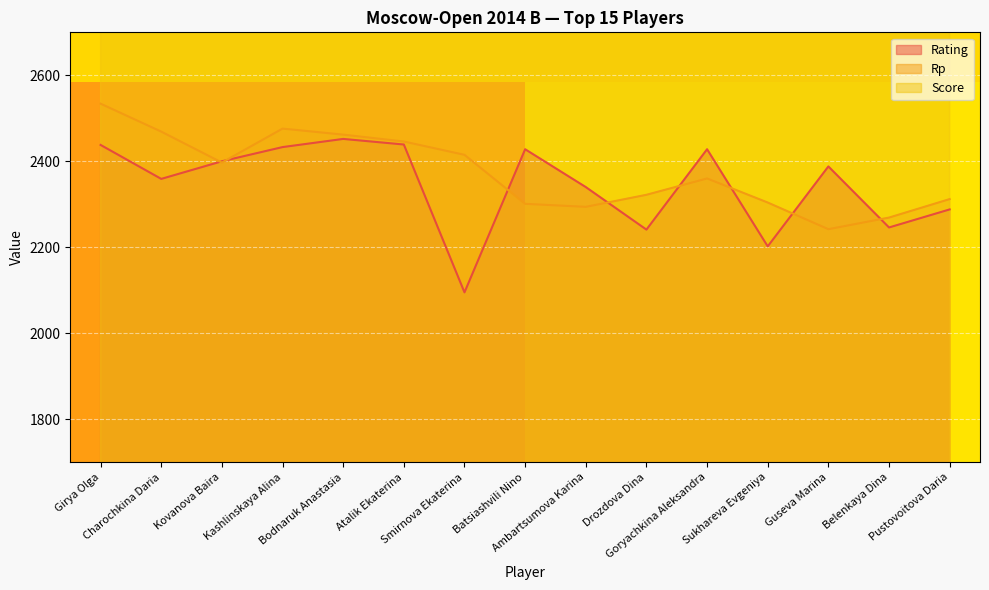

Rank the categories by Rating value from lowest to highest.

Smirnova Ekaterina, Sukhareva Evgeniya, Drozdova Dina, Belenkaya Dina, Pustovoitova Daria, Ambartsumova Karina, Charochkina Daria, Guseva Marina, Kovanova Baira, Batsiashvili Nino, Goryachkina Aleksandra, Kashlinskaya Alina, Girya Olga, Atalik Ekaterina, Bodnaruk Anastasia